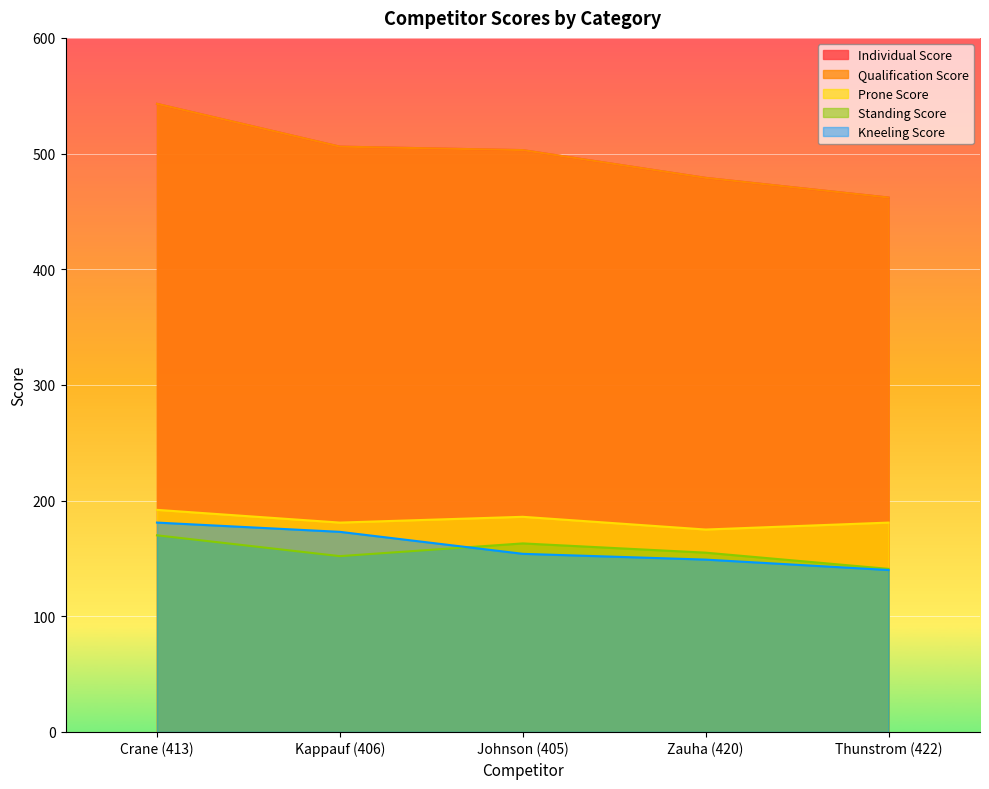

Between which two adjacent categories do Kneeling Score and Standing Score first intersect?

Kappauf (406) and Johnson (405)